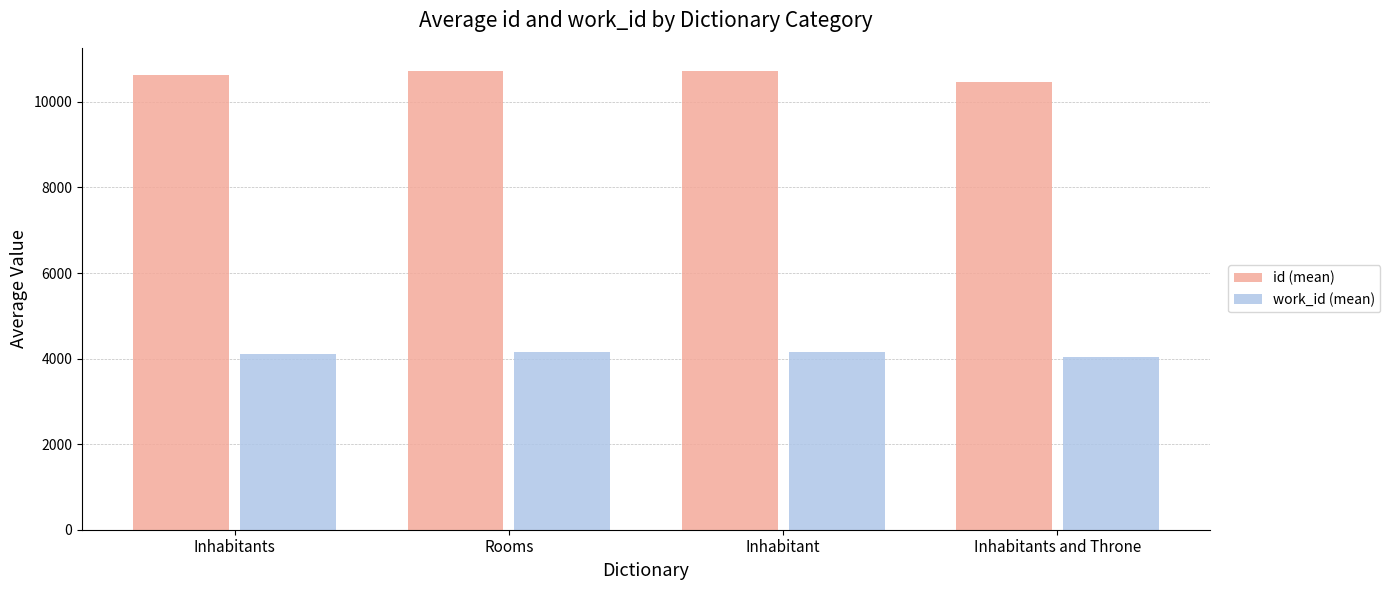

Count the work_id (mean) values in the range 4097 to 4153.

3